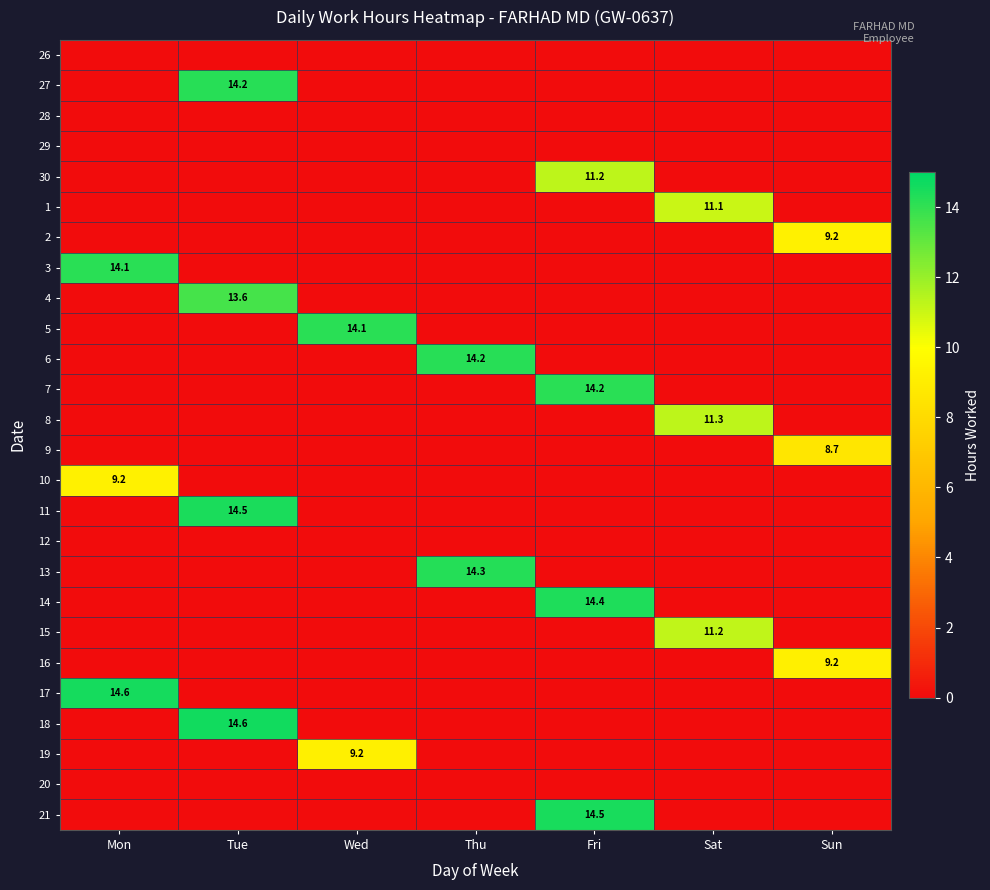

Is it true that 3 equals 3.7 at Mon?

False